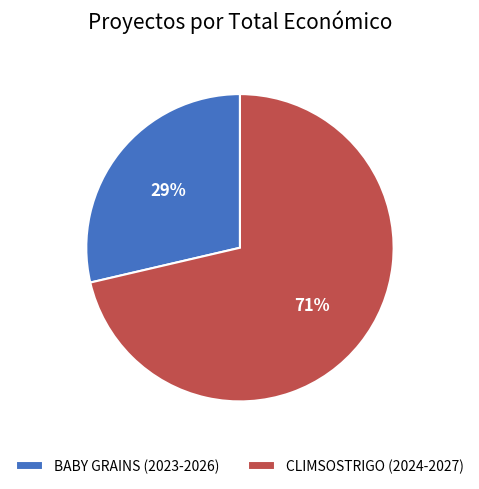

True or false: CLIMSOSTRIGO (2024-2027) accounts for 71% of the total.

True